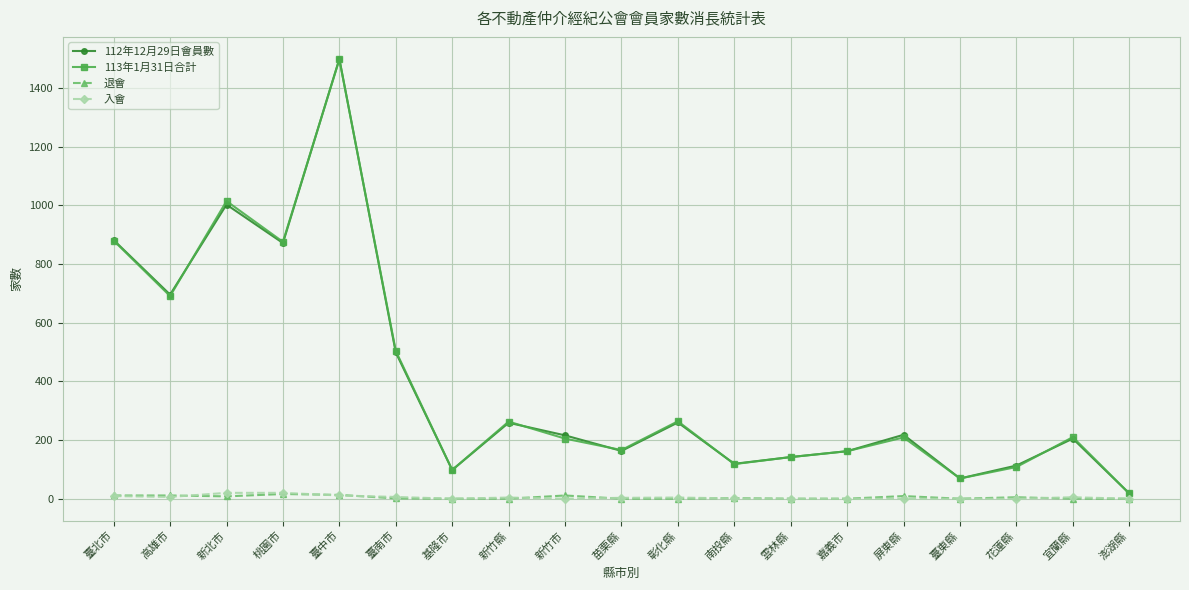

True or false: 112年12月29日會員數 has more than 2 interior local peaks.

True